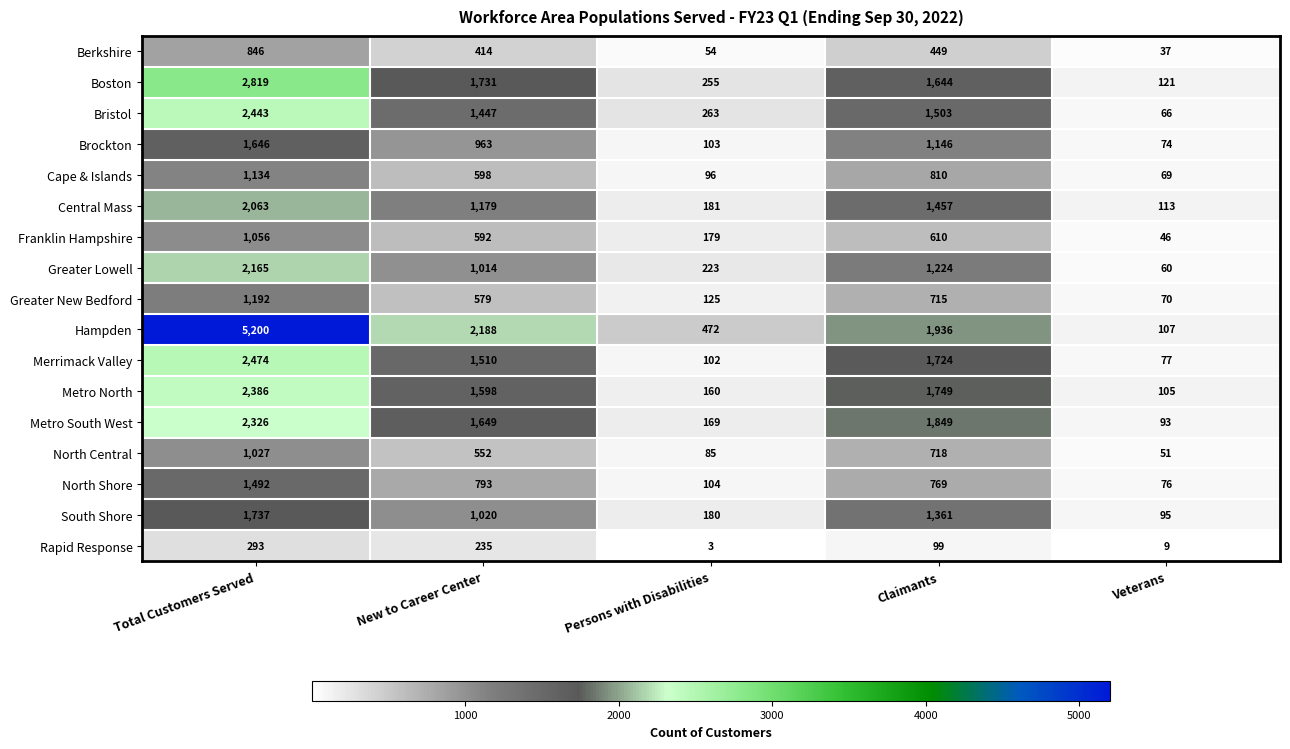

Which category has the lowest value across all series?

Persons with Disabilities